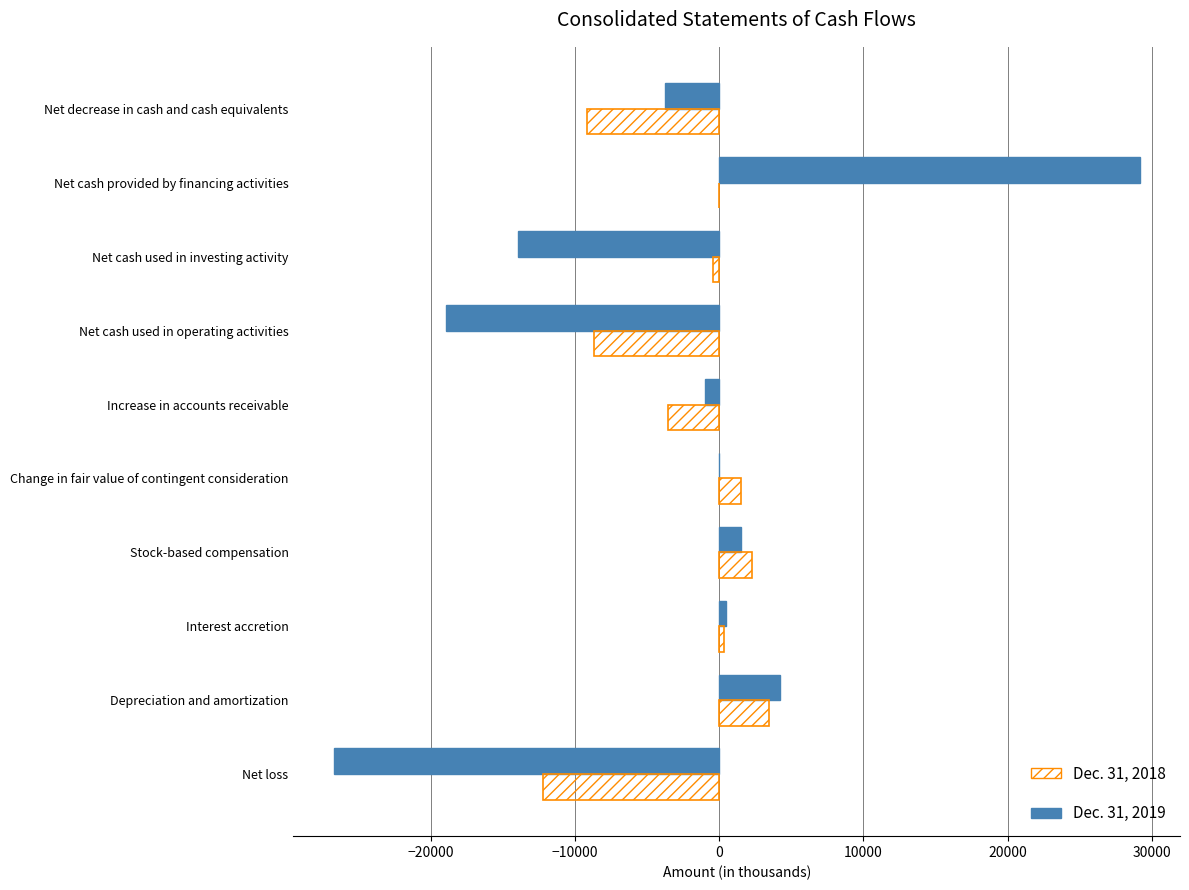

True or false: Dec. 31, 2018 has a value of 3464 at Depreciation and amortization.

True